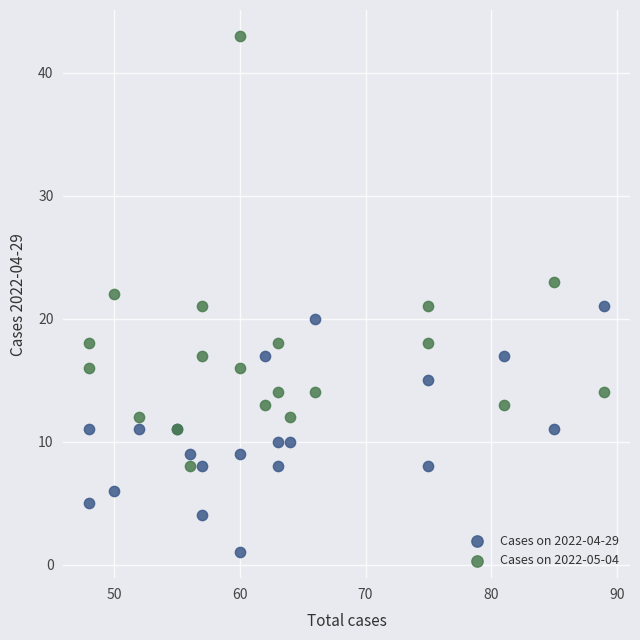

Which series contains the lowest Y value?

Cases on 2022-04-29